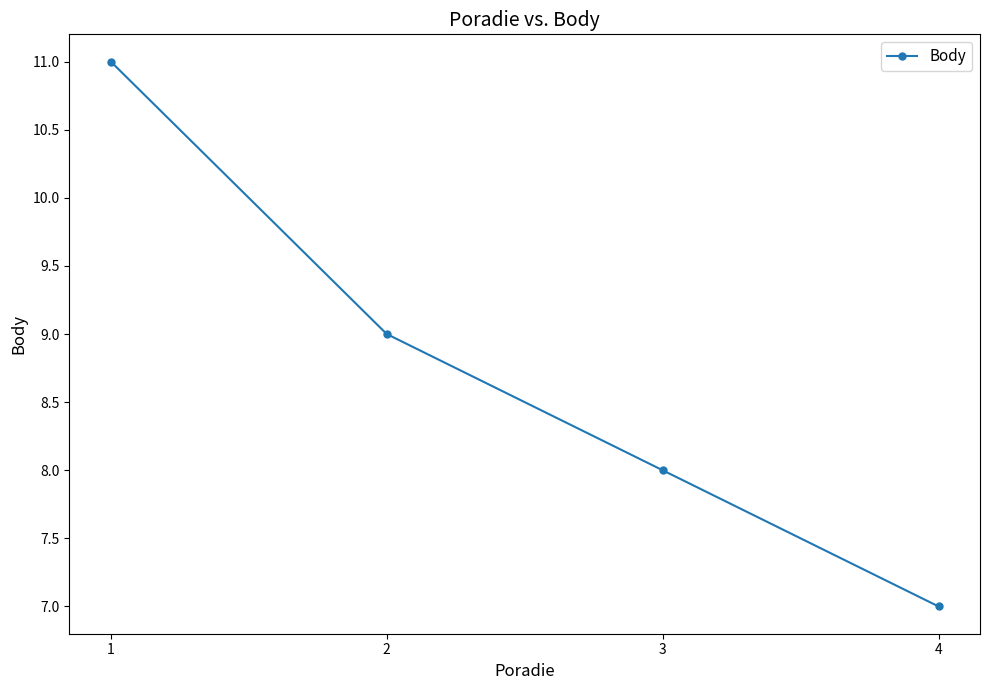

Reading left to right, transcribe all the data shown in this chart.

11	9	8	7